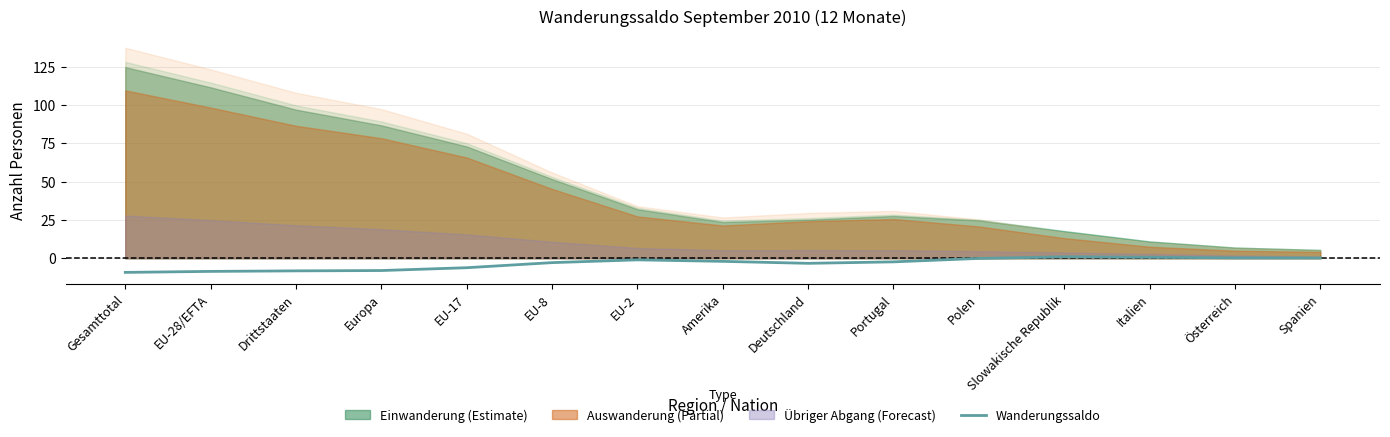

What is the label of the 13th point from the left?

Italien